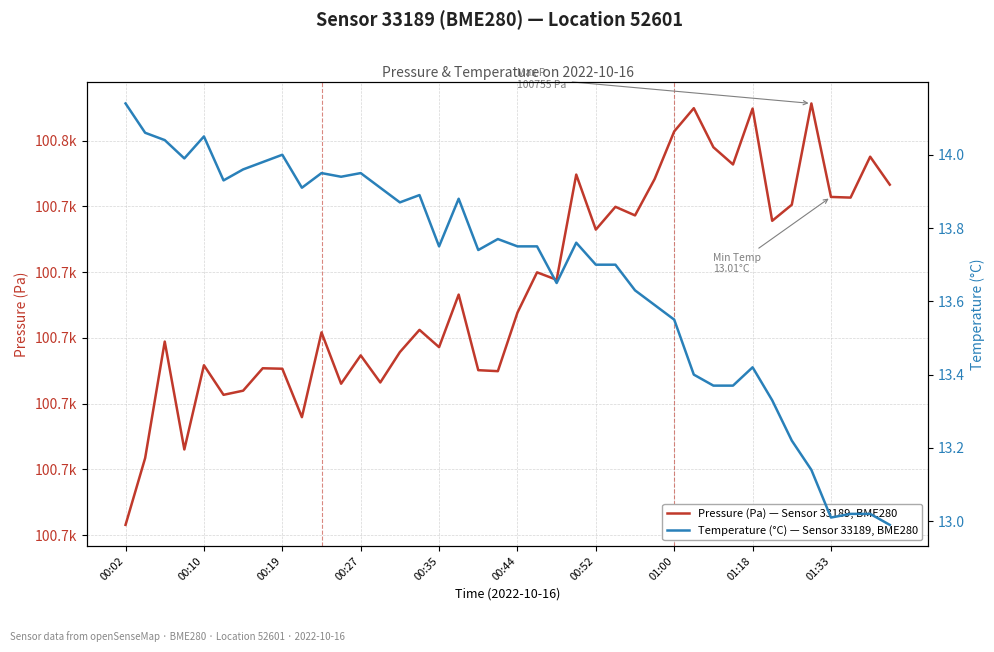

True or false: Temperature (°C) — Sensor 33189, BME280 and Pressure (Pa) — Sensor 33189, BME280 cross at least once.

False